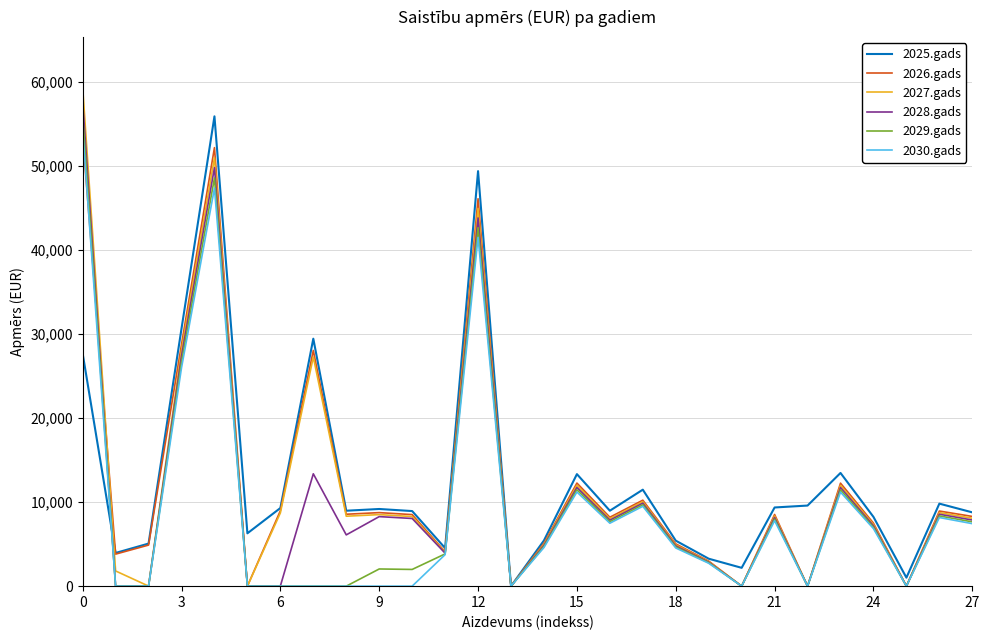

What is the difference between the maximum and minimum values in the 2029.gads series?

55944